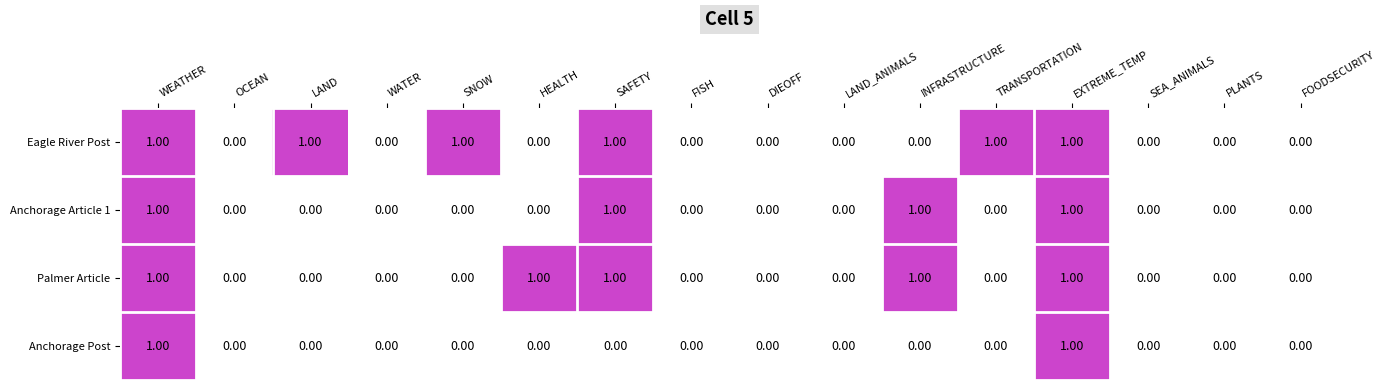

Rank the series by their average value, from lowest to highest.

Anchorage Post, Anchorage Article 1, Palmer Article, Eagle River Post